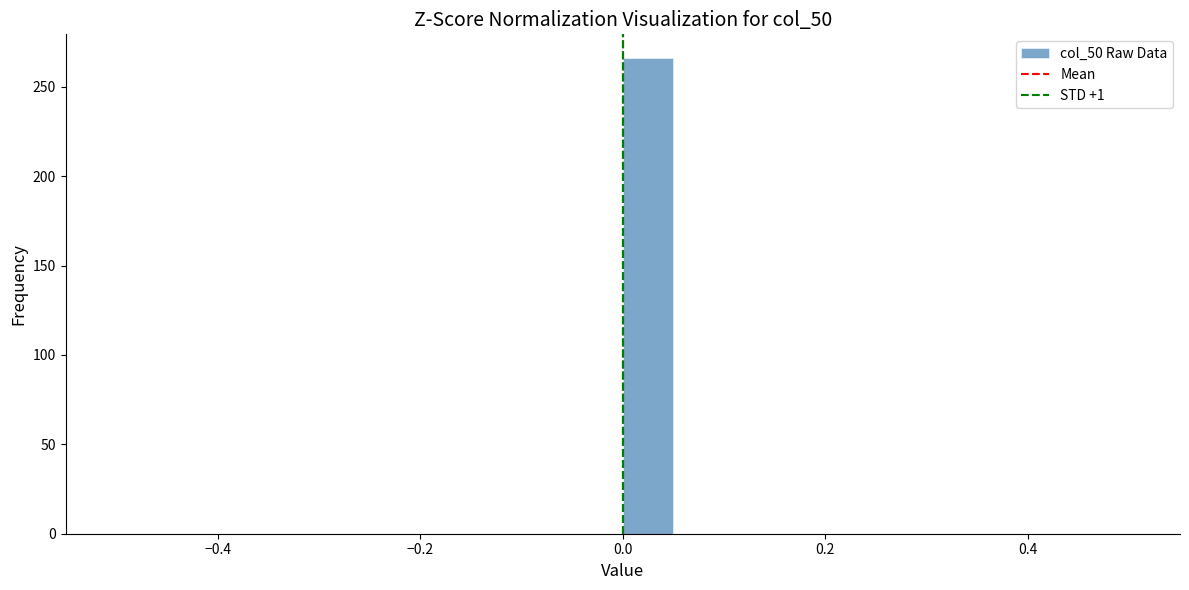

Read against the x-axis, roughly where is the centre of the tallest bar?

0.02